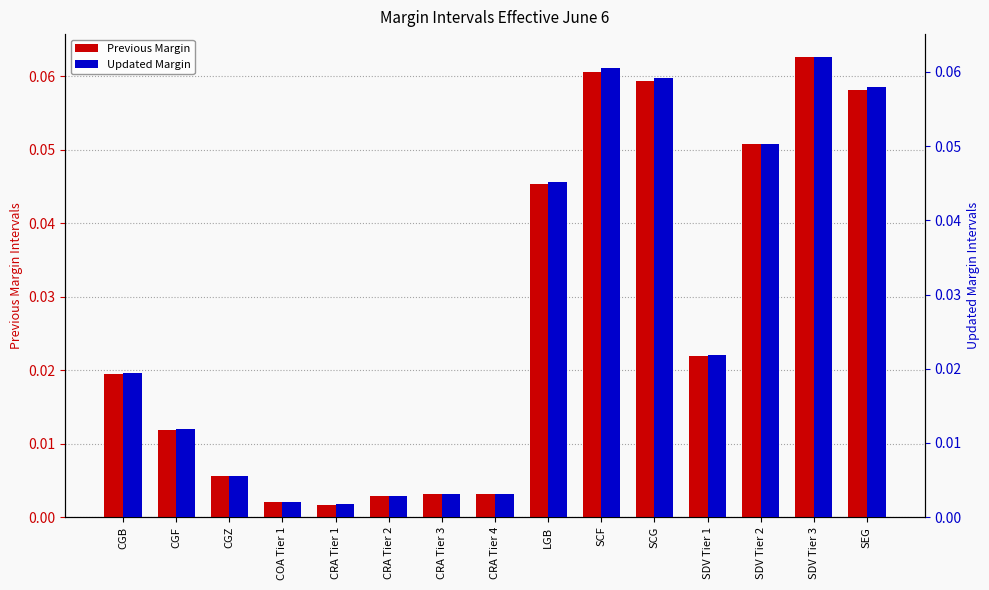

Does the chart contain any negative values?

No